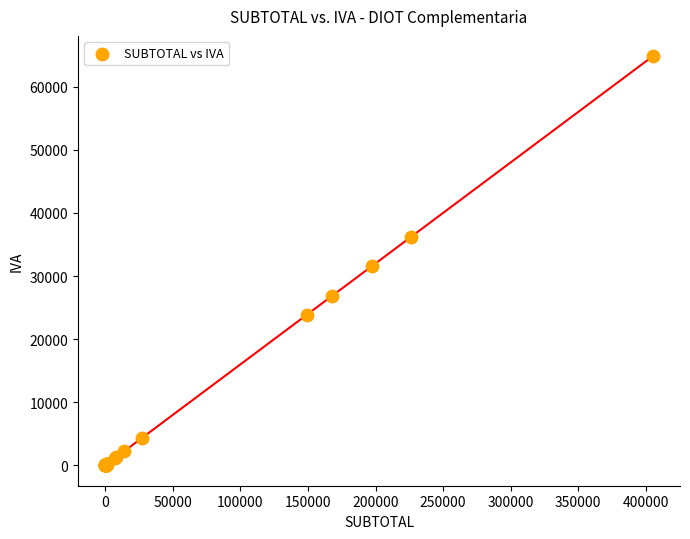

What Y value in the scatter plot is closest to 32409?

31554.1